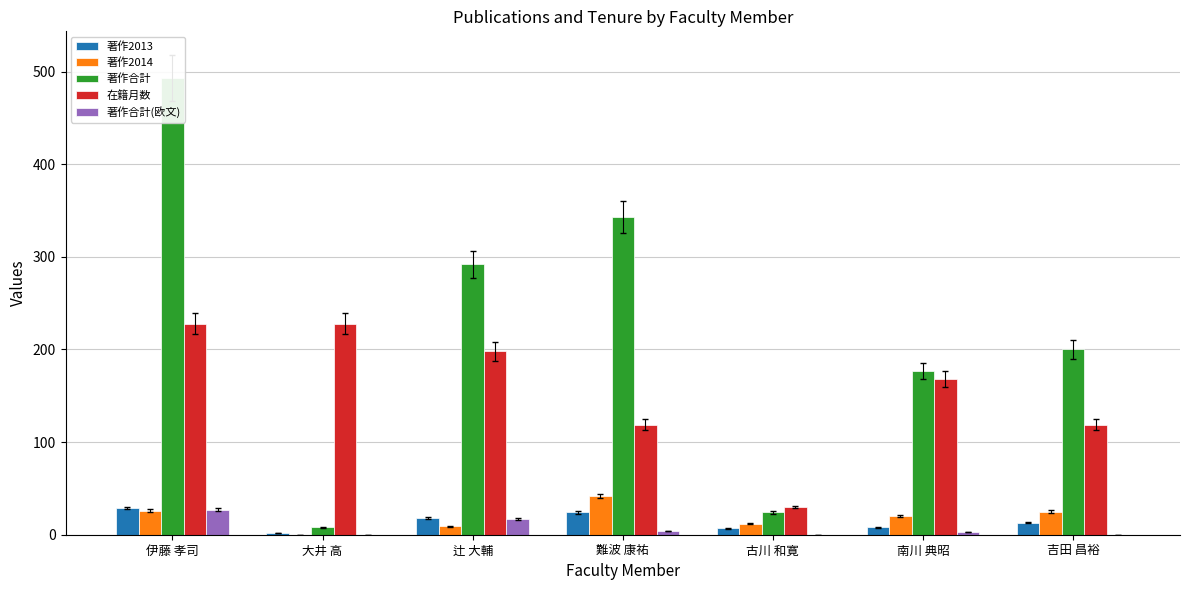

How many values in the 著作2014 series are below 20?

3